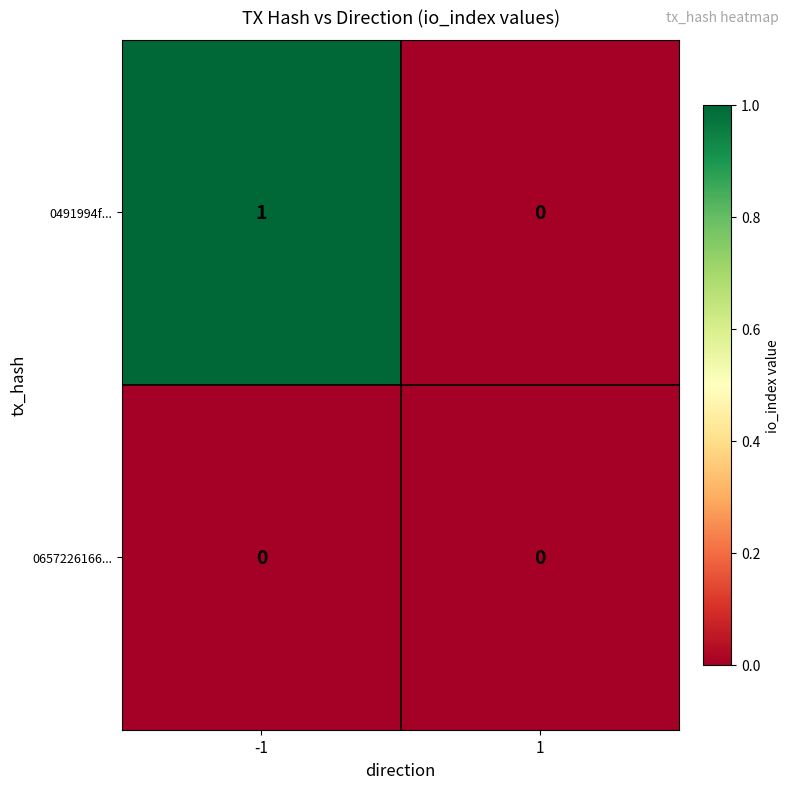

Reading right to left, extract all data points from this chart.

0491994f...: 0	1
0657226166...: 0	0